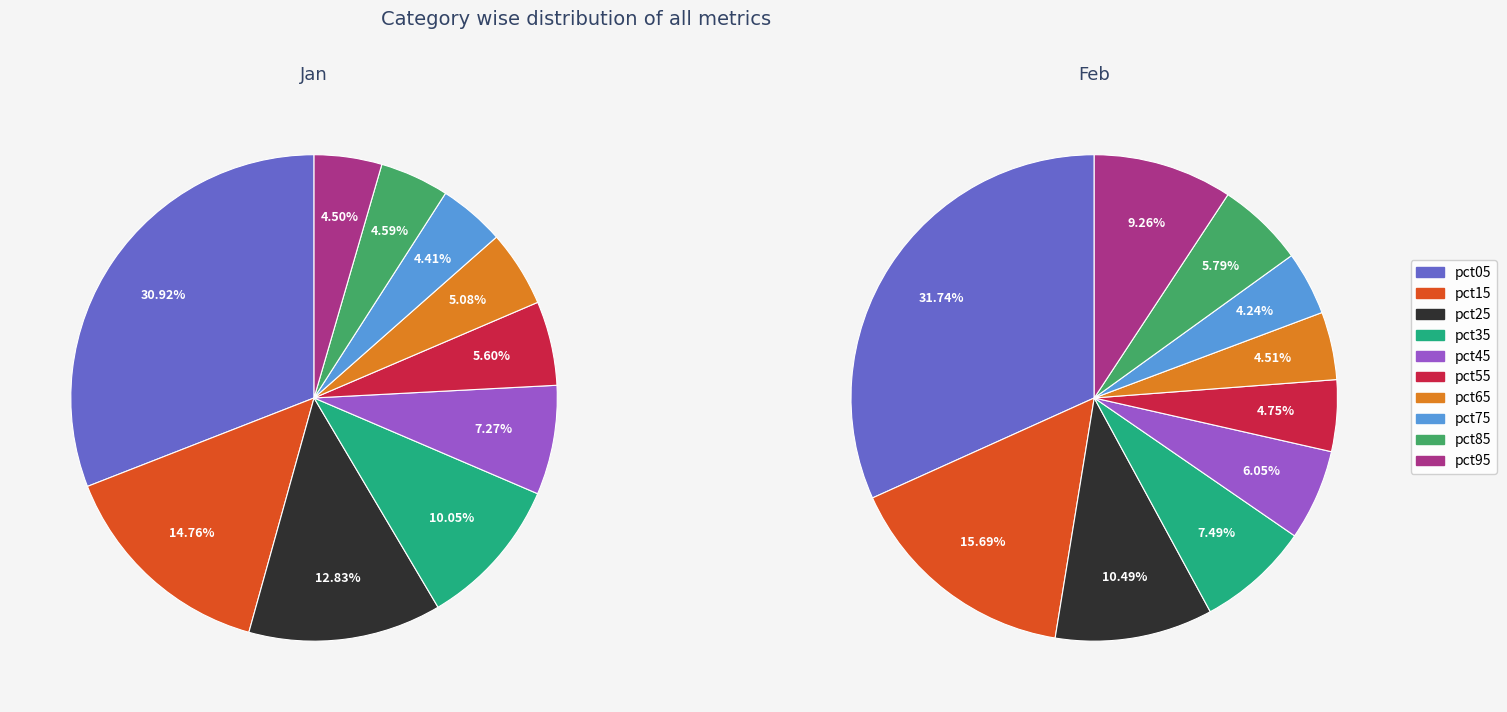

Combined, what portion of the pie is pct65 and pct85?

9.7%